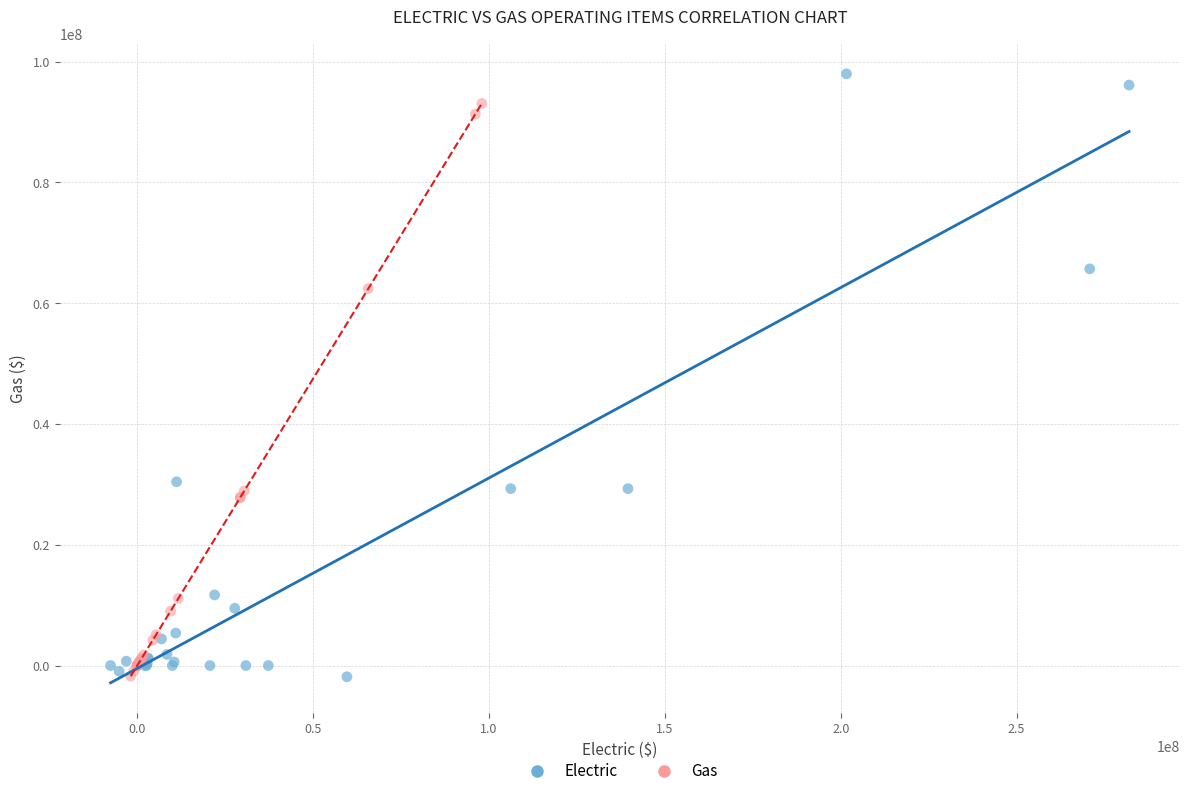

Which series reaches the maximum Y coordinate?

Electric